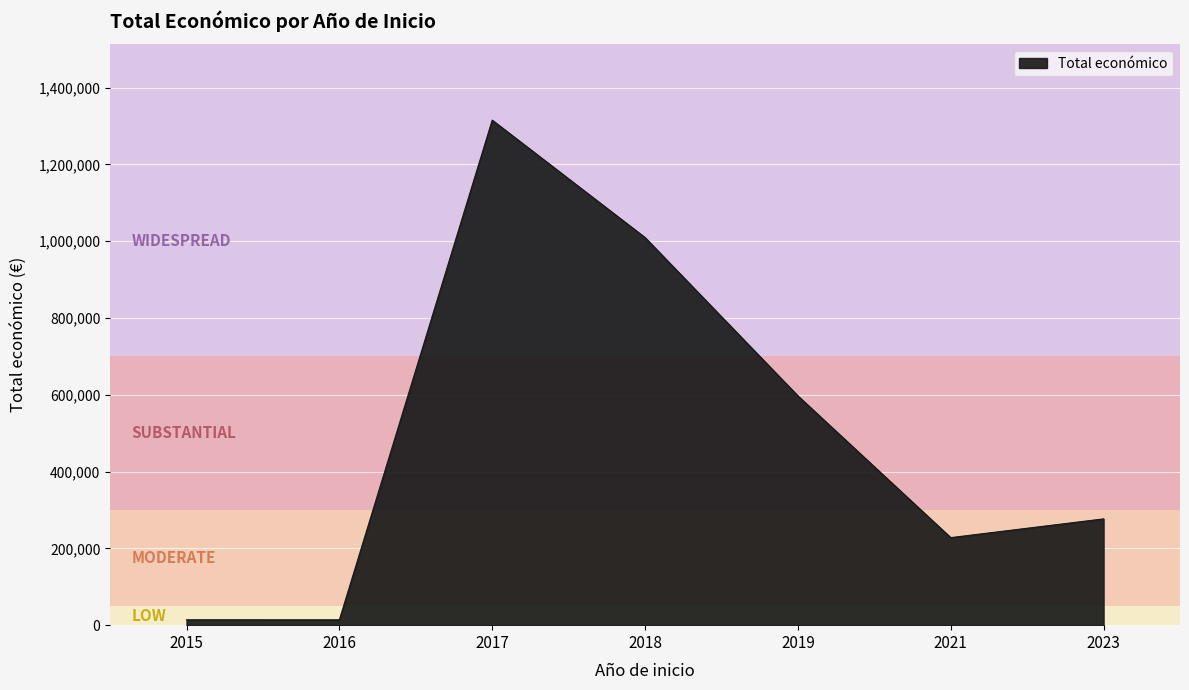

What is the minimum value shown in the chart?

13980